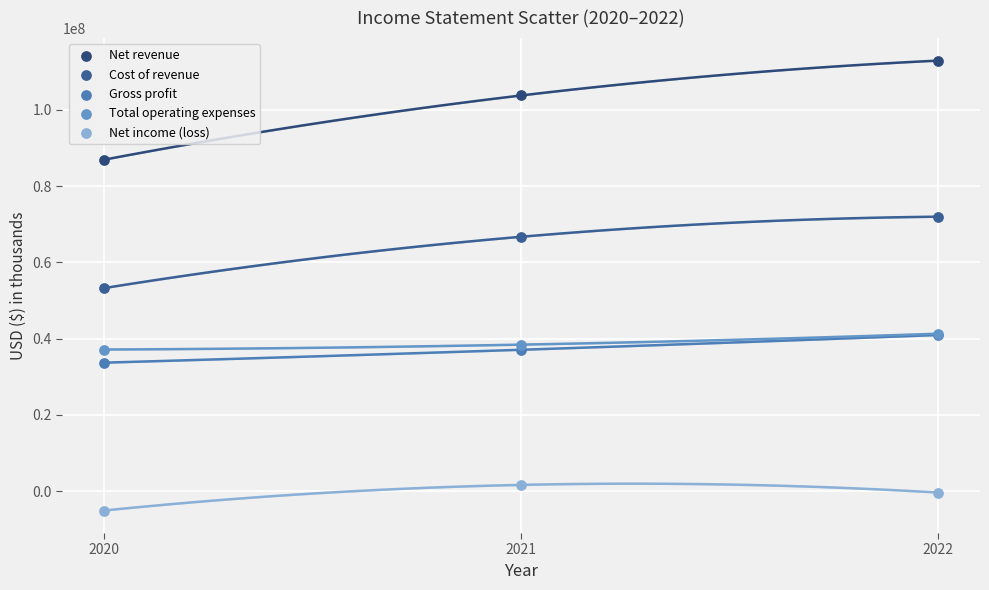

Which series reaches the minimum Y coordinate?

Net income (loss)